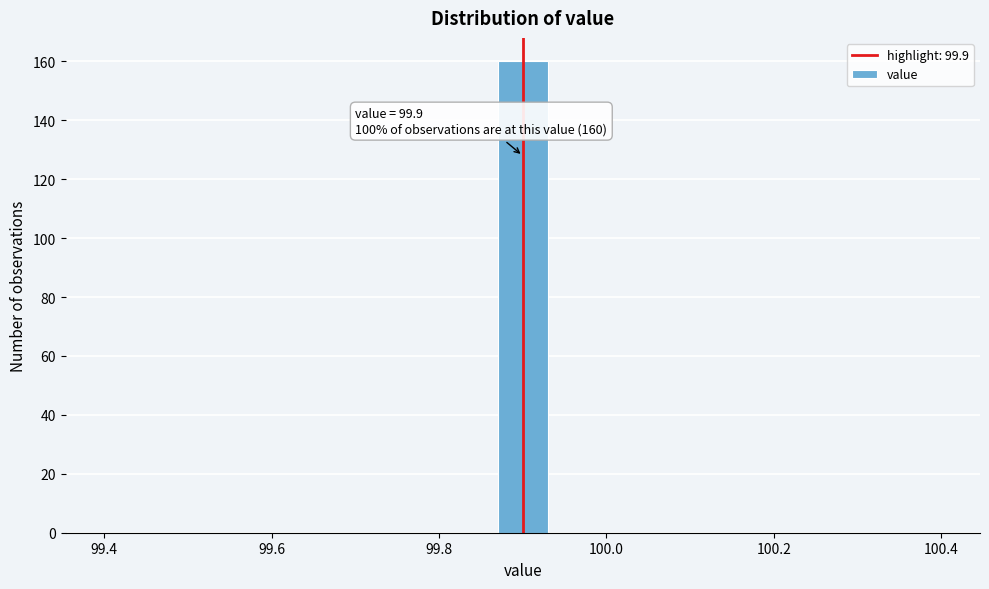

Around what value on the x-axis is the tallest bar? Give the approximate position of its centre, as read against the axis.

99.90